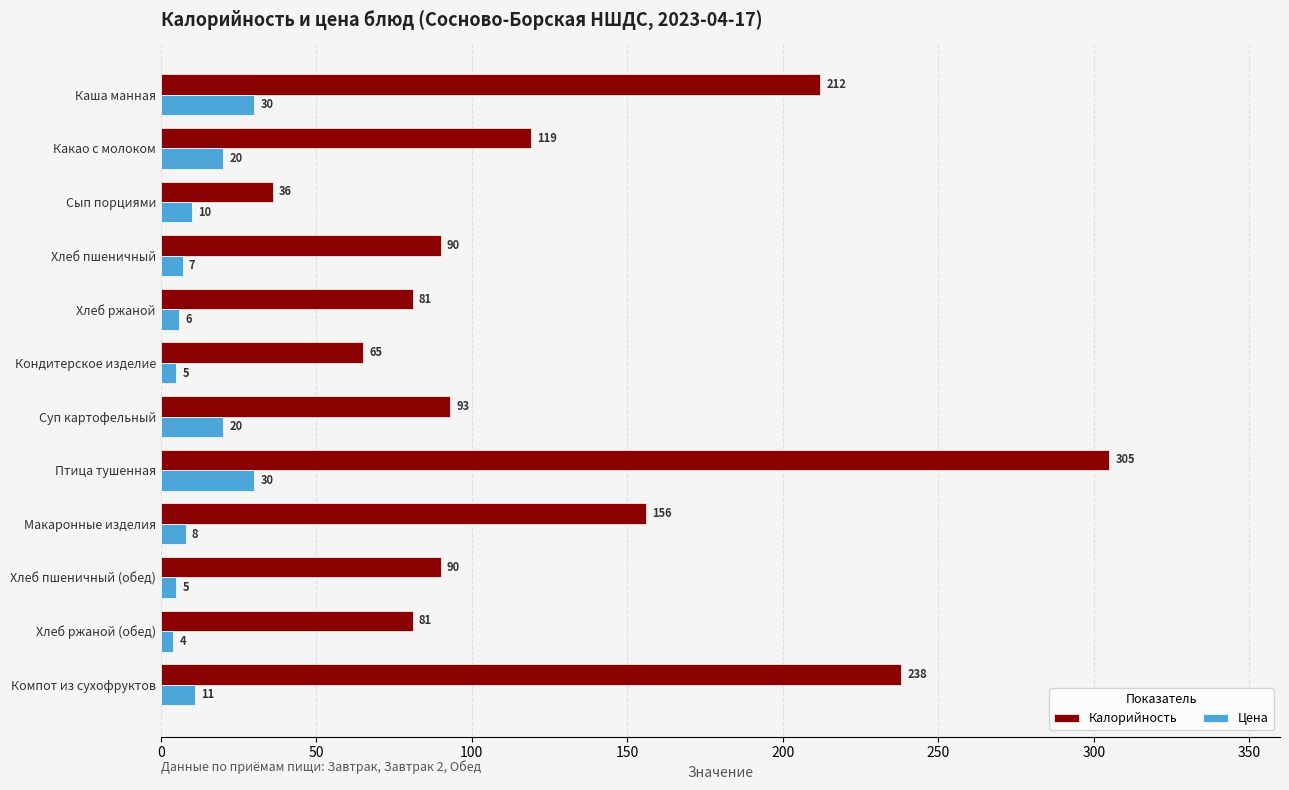

Between Сып порциями and Хлеб пшеничный, which series saw the biggest shift?

Калорийность